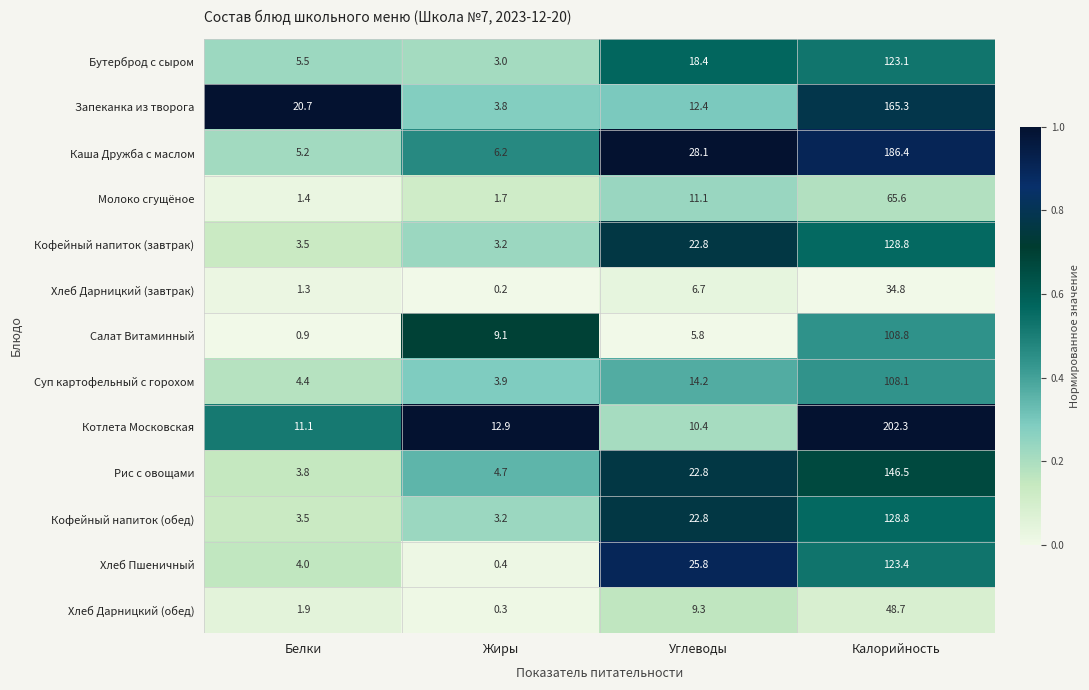

What is the difference between the maximum and minimum values in the Рис с овощами series?

142.7